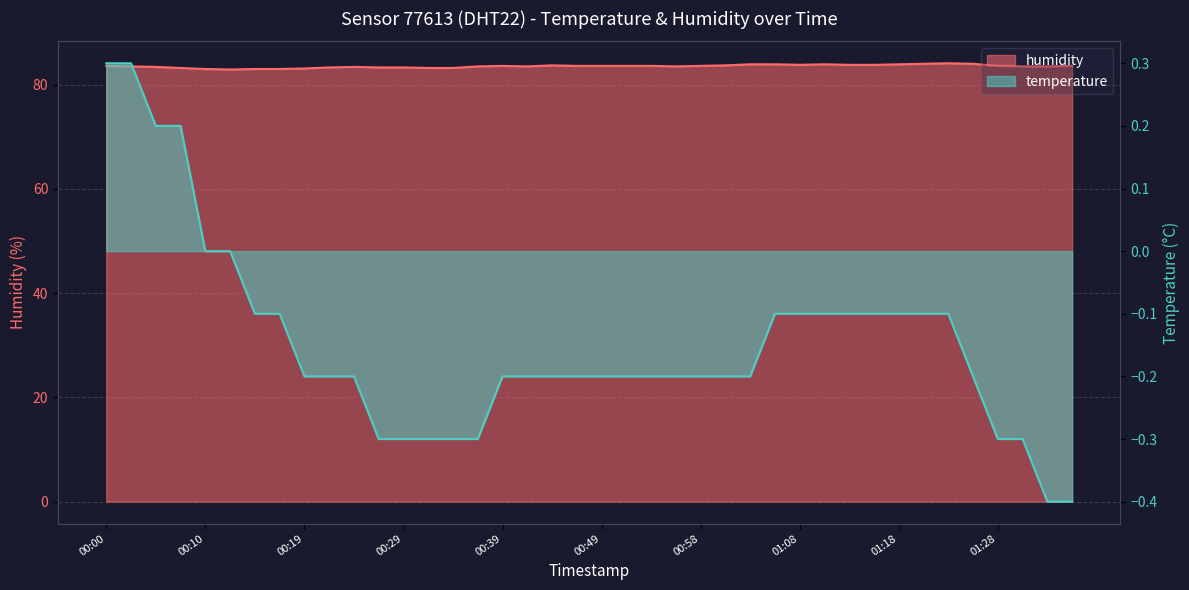

What is the label of the 19th point from the right?

00:51